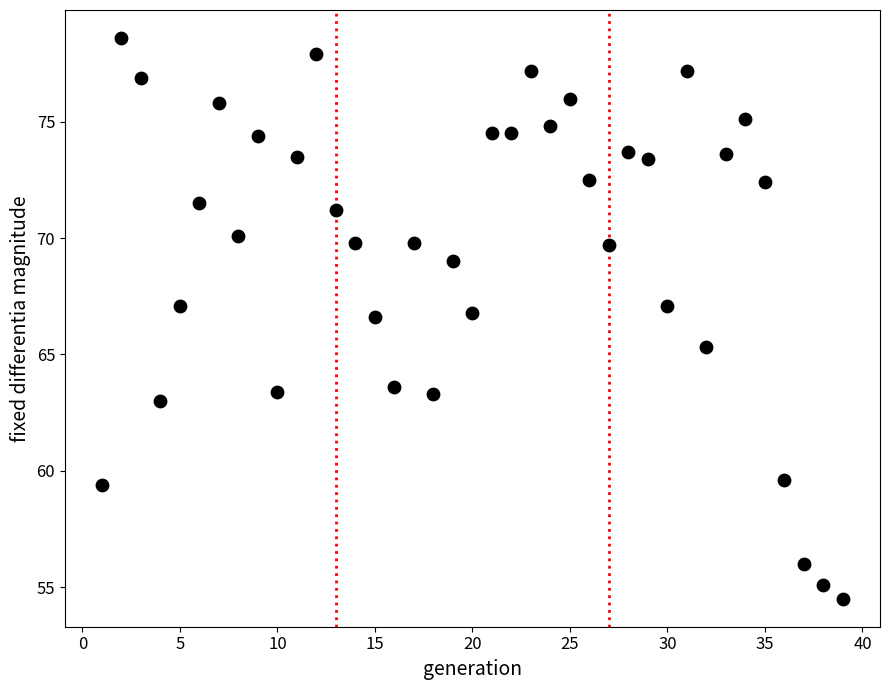

What is the range of Y values (max minus min)?

24.1